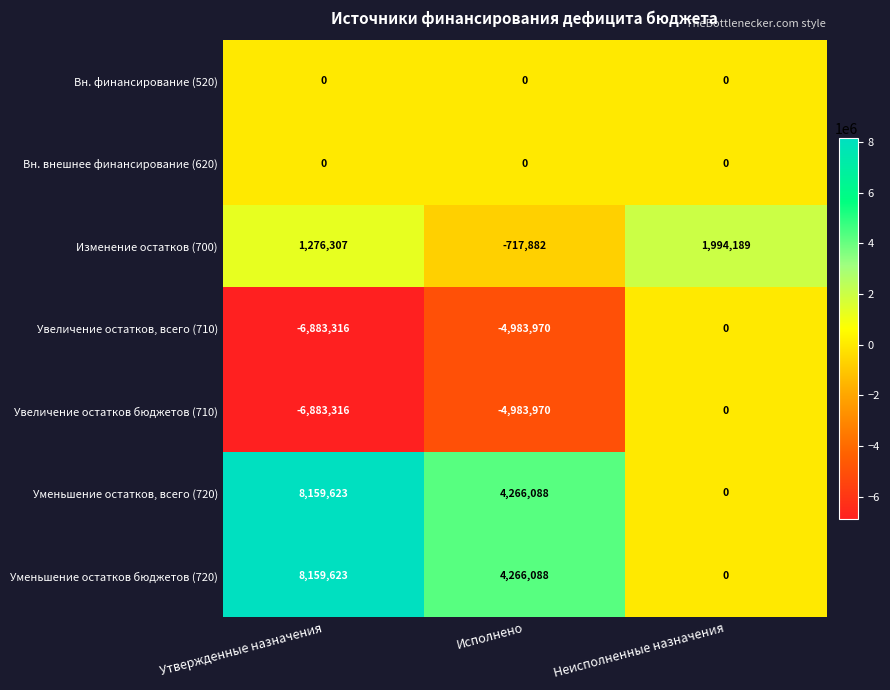

At which category is the sum across all series the highest?

Утвержденные назначения